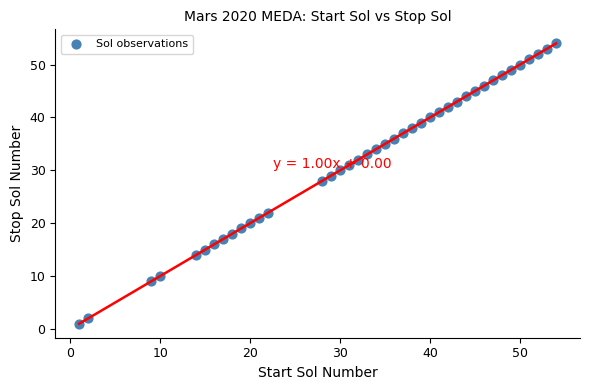

What Y value in the scatter plot is closest to 27?

28